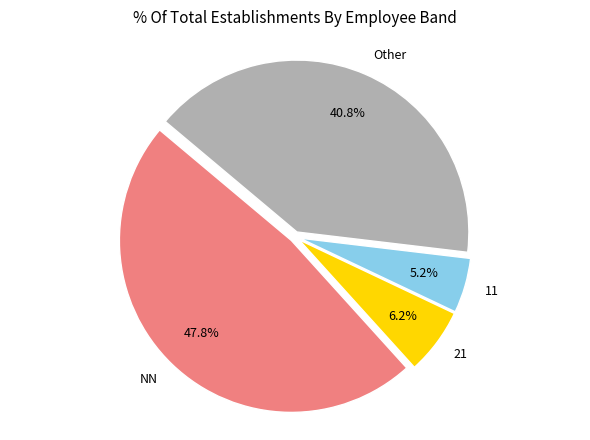

To the nearest percent, what is the average slice percentage?

25%